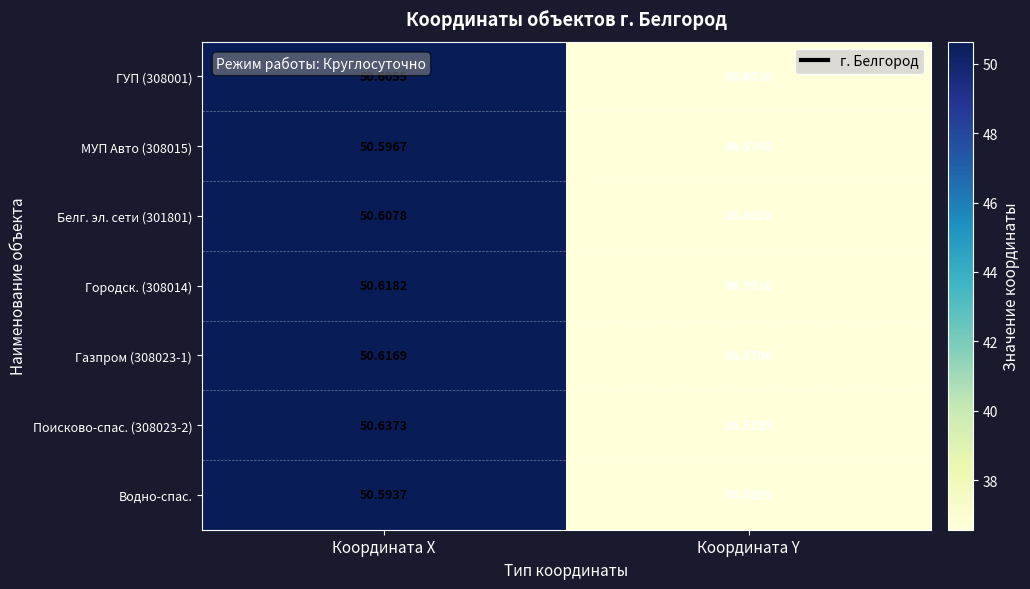

At which label does Городск. (308014) reach its minimum?

Координата Y